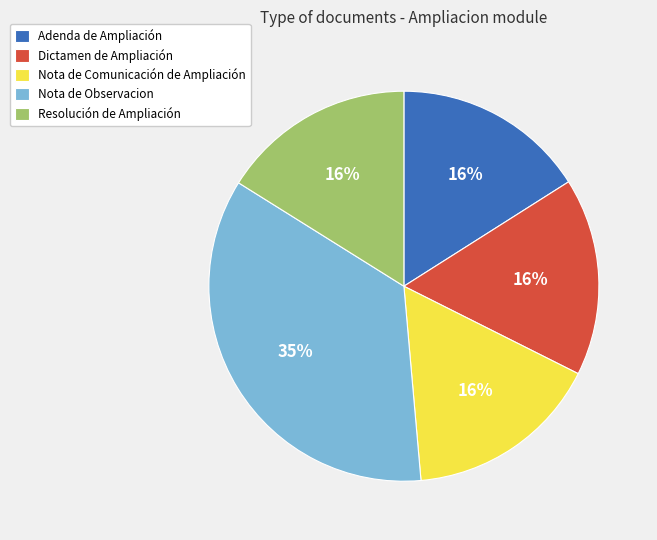

To the nearest percent, what percentage of the pie is Resolución de Ampliación?

16%